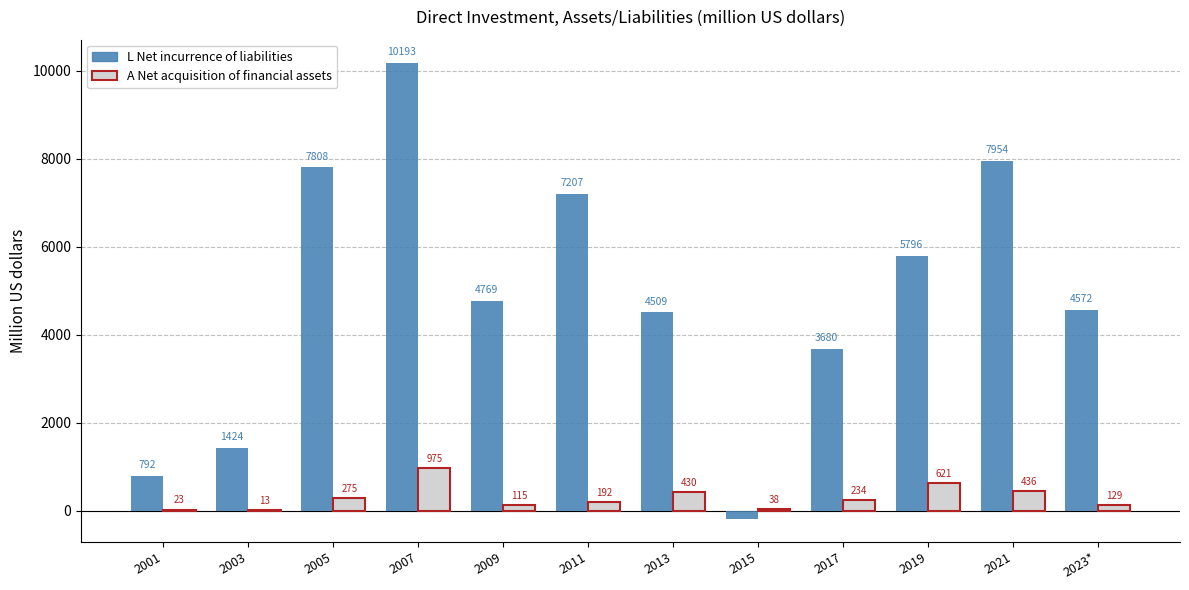

Reading left to right, extract all data points from this chart.

L Net incurrence of liabilities: 792	1424	7808	10193	4769	7207	4509	-198	3680	5796	7954	4572
A Net acquisition of financial assets: 23	13	275	975	115	192	430	38	234	621	436	129